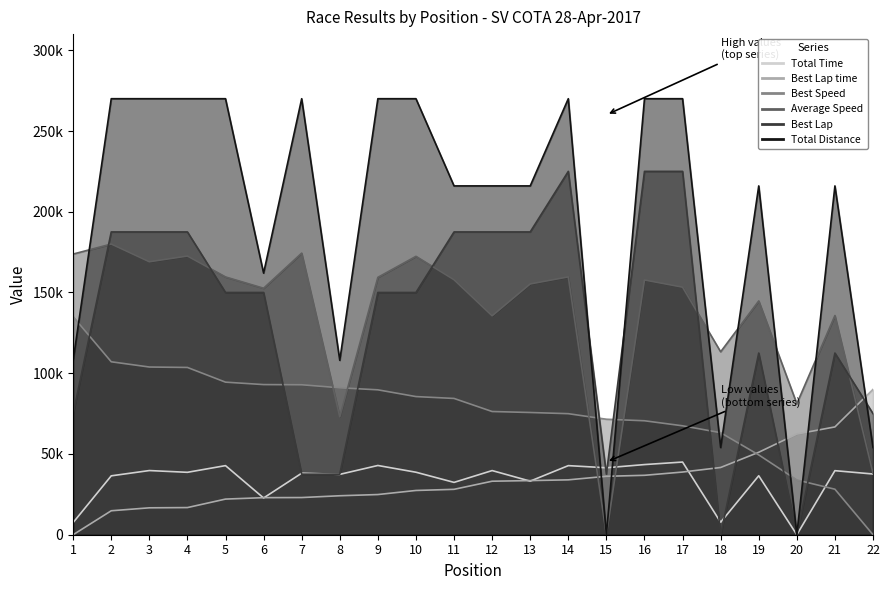

True or false: Best Speed has more than 1 points higher than both neighbors.

False